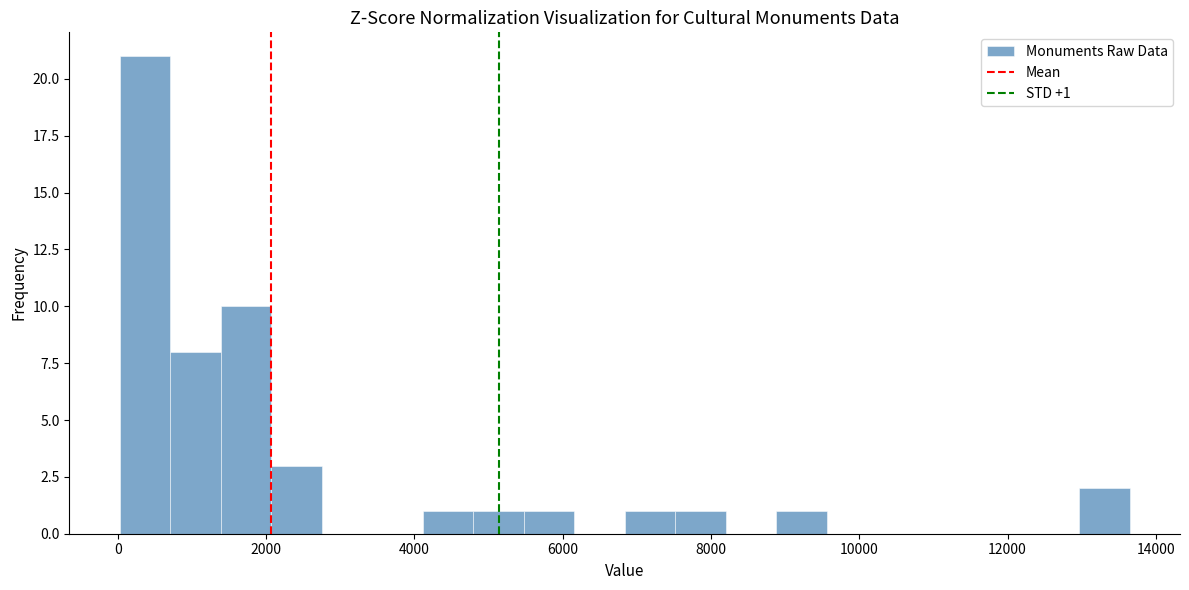

Read against the x-axis, roughly where is the centre of the tallest bar?

400